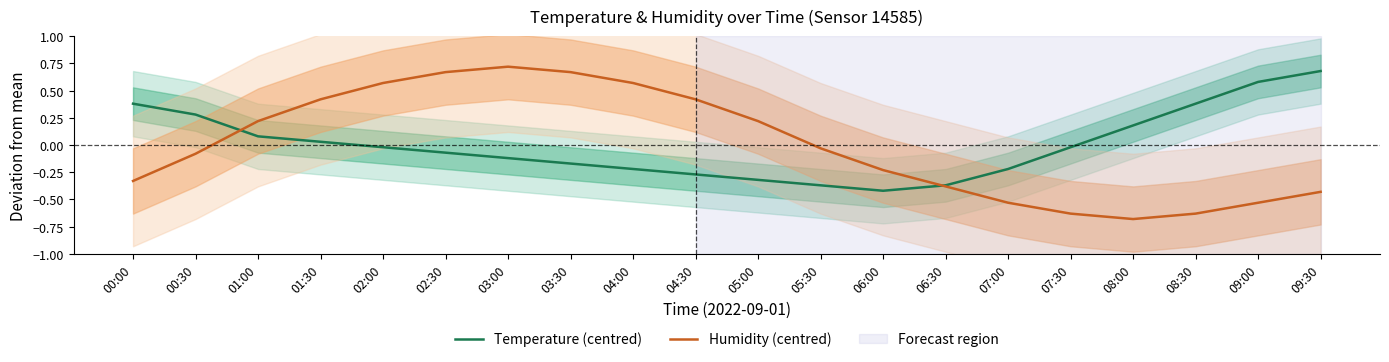

Reading left to right, list all the values displayed in this chart.

Temperature (centred): 00:00=0.4	00:30=0.3	01:00=0.1	01:30=0.0	02:00=-0.0	02:30=-0.1	03:00=-0.1	03:30=-0.2	04:00=-0.2	04:30=-0.3	05:00=-0.3	05:30=-0.4	06:00=-0.4	06:30=-0.4	07:00=-0.2	07:30=-0.0	08:00=0.2	08:30=0.4	09:00=0.6	09:30=0.7
Humidity (centred): 00:00=-0.3	00:30=-0.1	01:00=0.2	01:30=0.4	02:00=0.6	02:30=0.7	03:00=0.7	03:30=0.7	04:00=0.6	04:30=0.4	05:00=0.2	05:30=-0.0	06:00=-0.2	06:30=-0.4	07:00=-0.5	07:30=-0.6	08:00=-0.7	08:30=-0.6	09:00=-0.5	09:30=-0.4